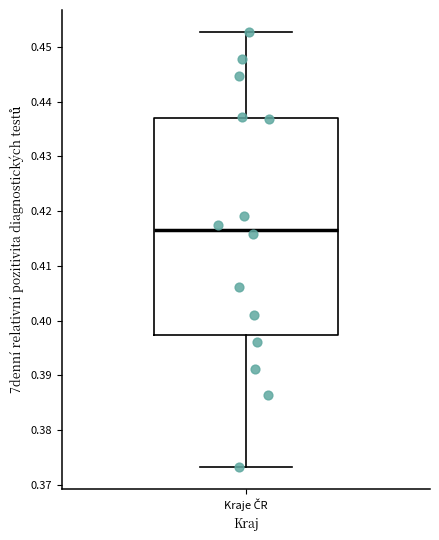

Transcribe this box plot: give where the median line is, the range the box spans, and where the two whiskers end, as read against the y-axis. The values are not printed on the chart, so give them approximately, as read against the axis.

median 0.417, box 0.397 to 0.437, whiskers 0.373 to 0.453